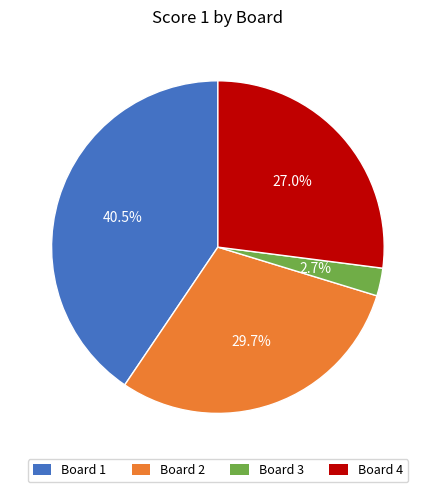

To the nearest percent, what percentage of the pie is Board 3?

3%